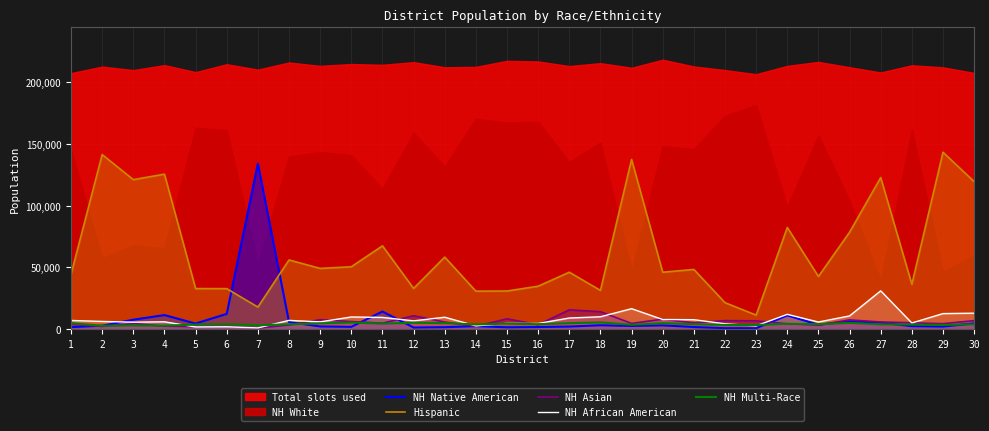

After their last crossing, which series has the higher values: NH Native American or Hispanic?

Hispanic